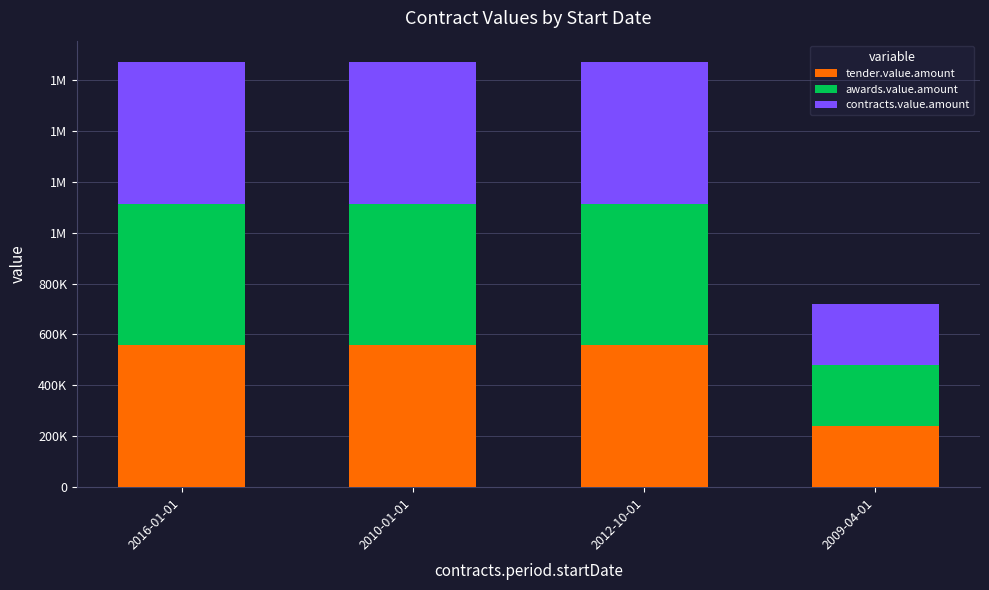

What value does the tender.value.amount series have at 2012-10-01, to the nearest 50?

556800